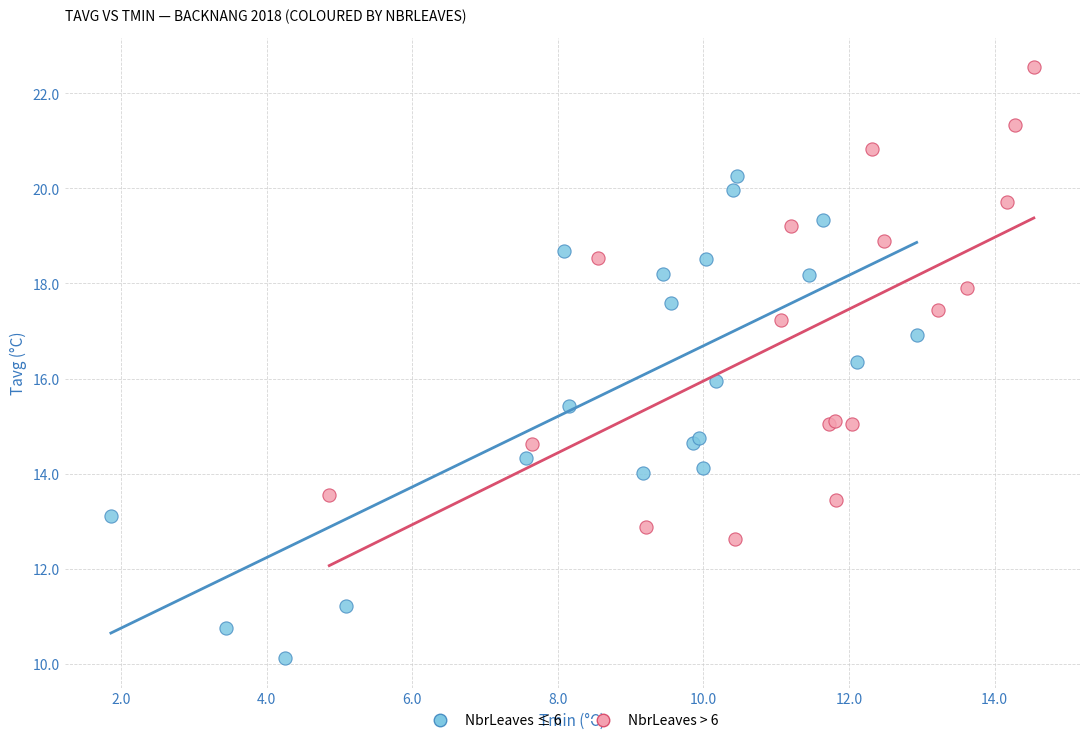

Which series reaches the minimum Y coordinate?

NbrLeaves ≤ 6